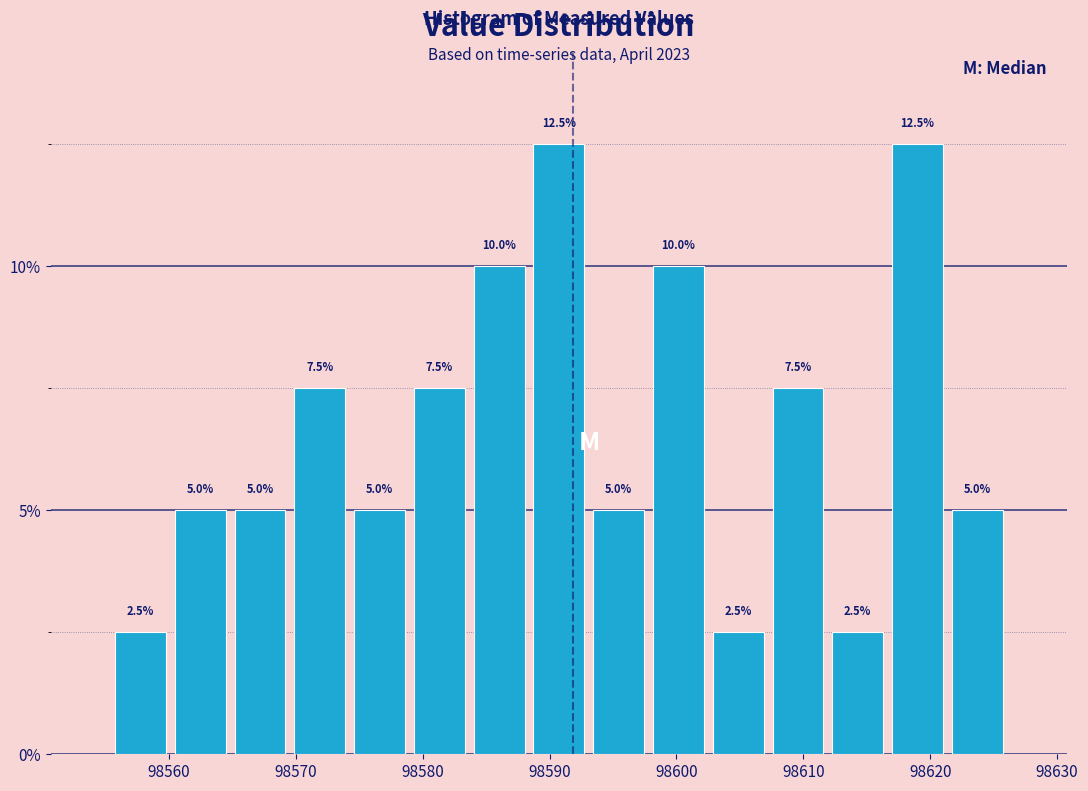

How tall is the bar that spans 98555 to 98560 on the x-axis? The bar edges are not printed on the chart, so give them approximately, as read against the axis.

2.5